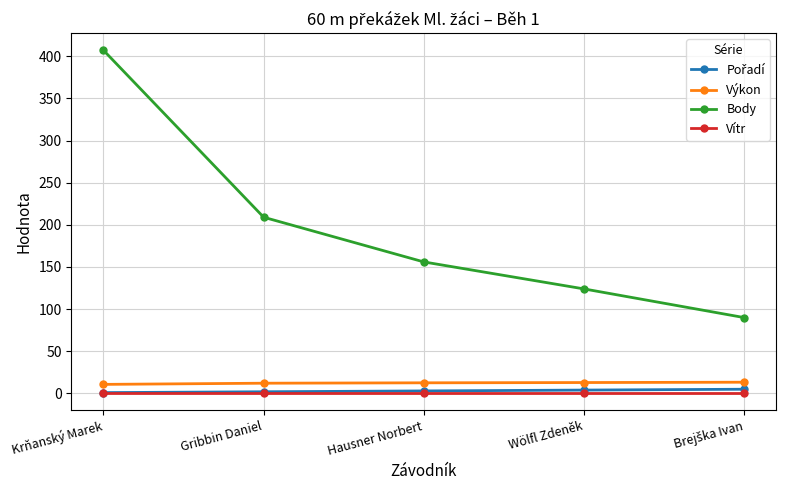

Which category has the highest value across all series?

Krňanský Marek